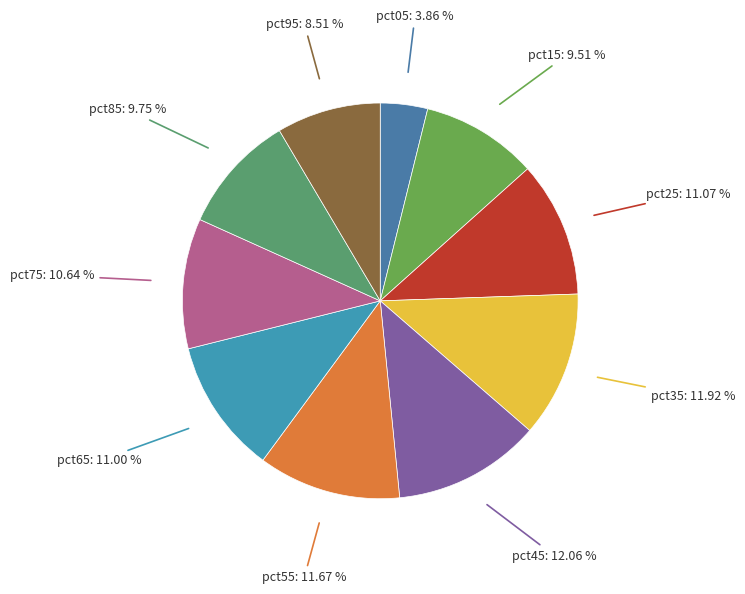

To the nearest percent, what is the difference between the largest and smallest slice percentages?

8%